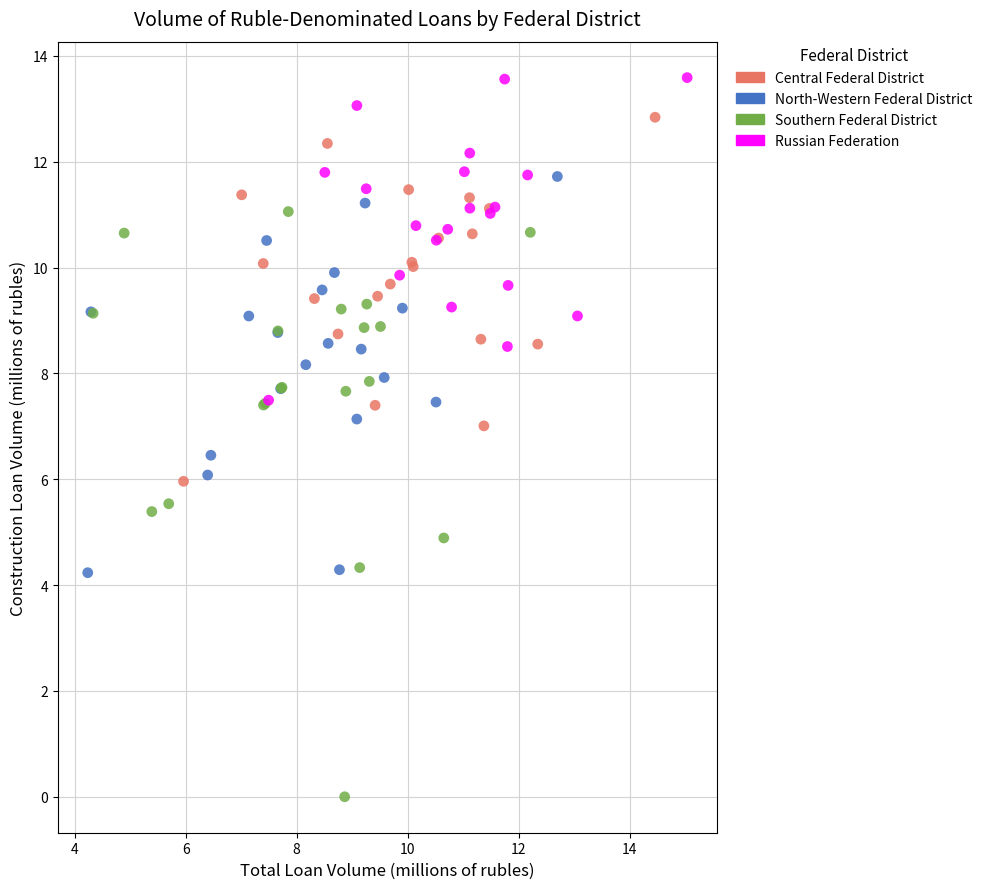

Which series has the largest Y range (max minus min)?

Southern Federal District